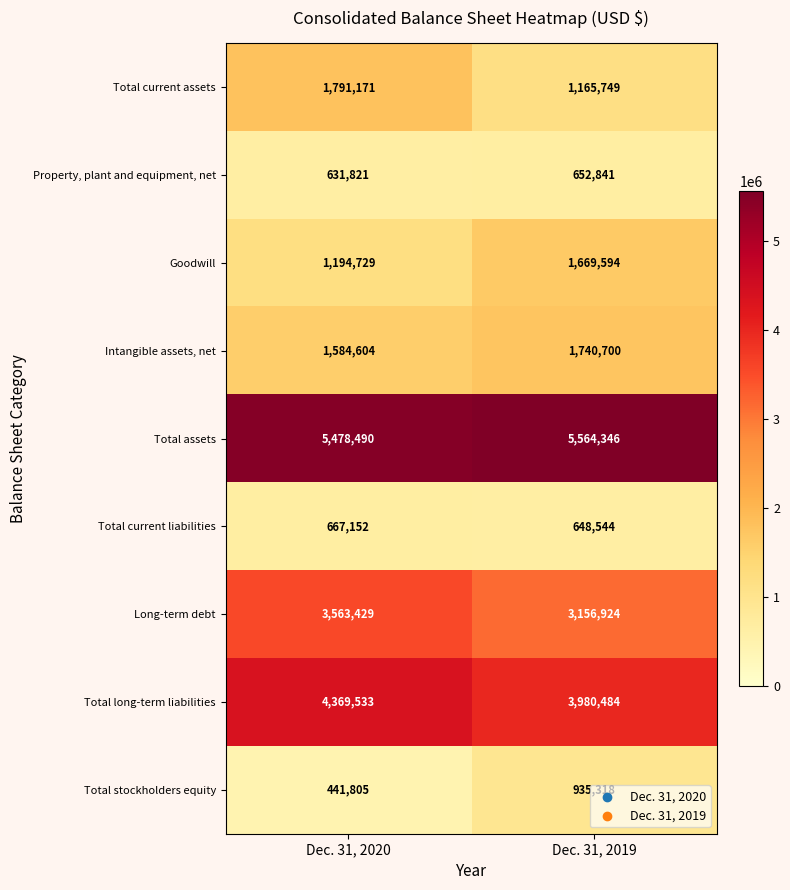

Which series has the widest spread of values?

Total current assets